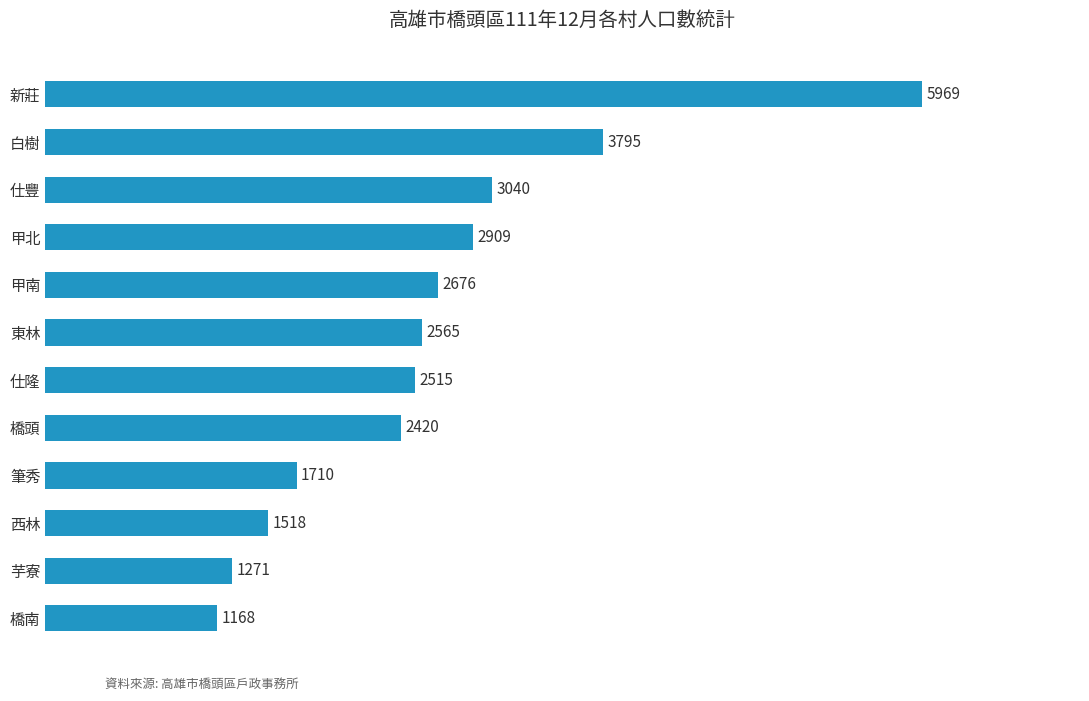

List the labels in order of value, smallest first.

橋南, 芋寮, 西林, 筆秀, 橋頭, 仕隆, 東林, 甲南, 甲北, 仕豐, 白樹, 新莊